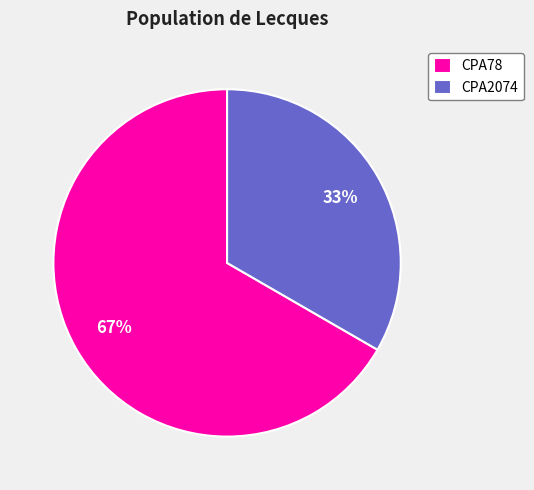

Between CPA78 and CPA2074, which is larger?

CPA78